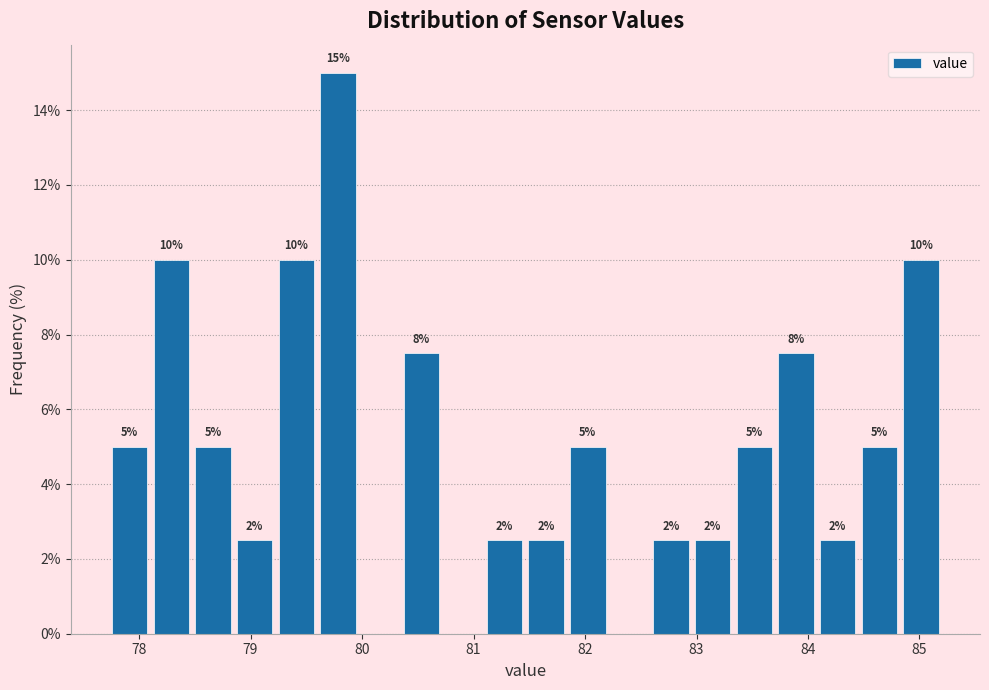

Read against the x-axis, roughly where is the centre of the tallest bar?

79.8